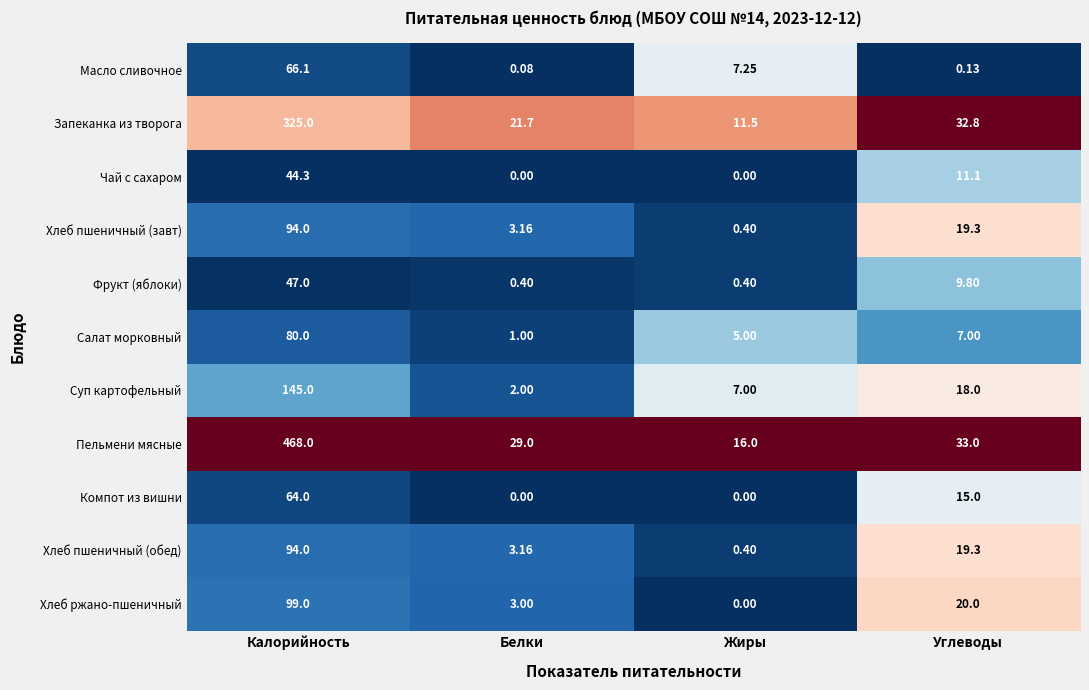

Is the value of Пельмени мясные at Калорийность greater than the value of Хлеб ржано-пшеничный at Белки?

Yes